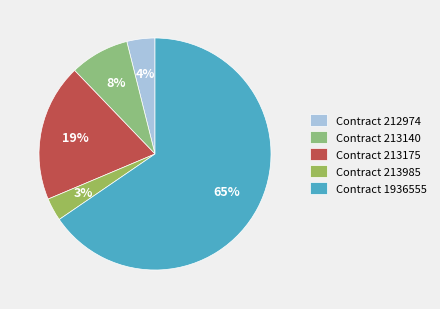

Is there any slice that represents more than half of the pie?

Yes